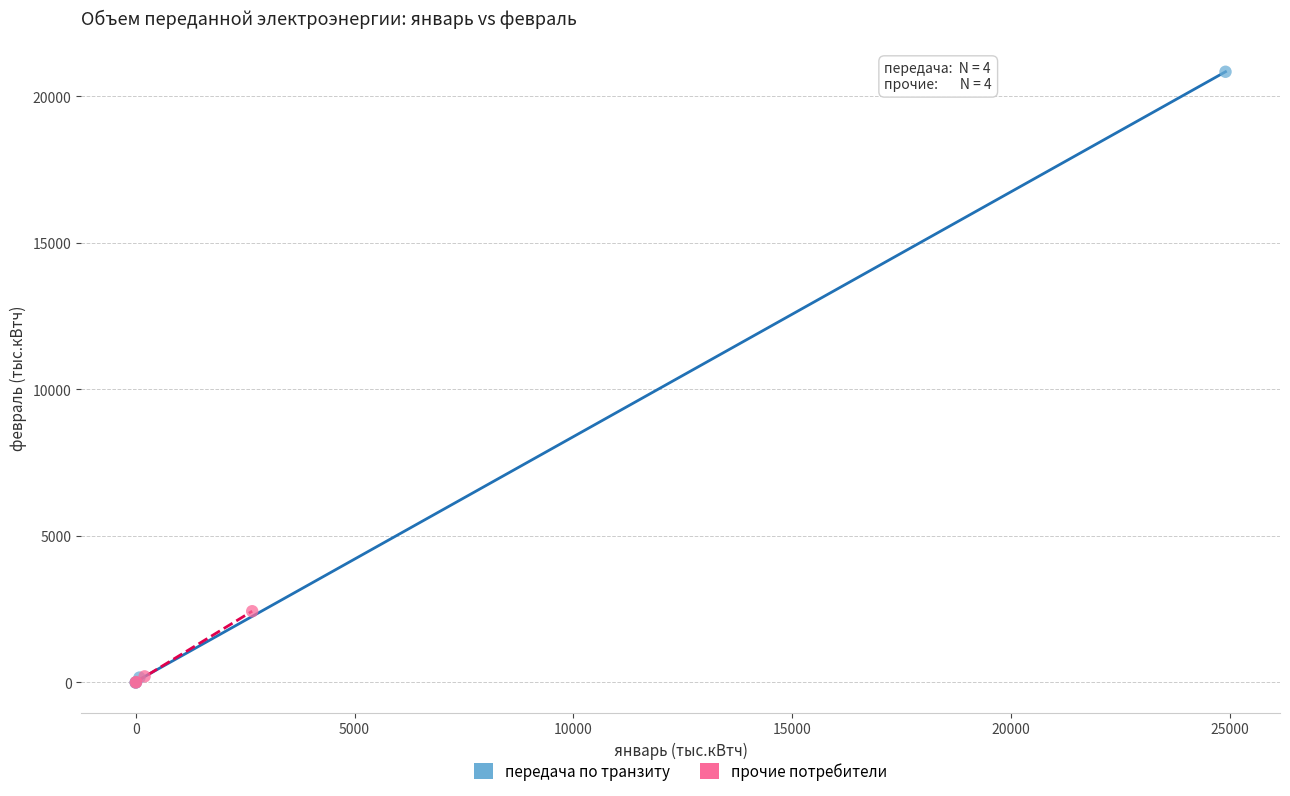

Which series has the widest spread of Y values?

передача по транзиту